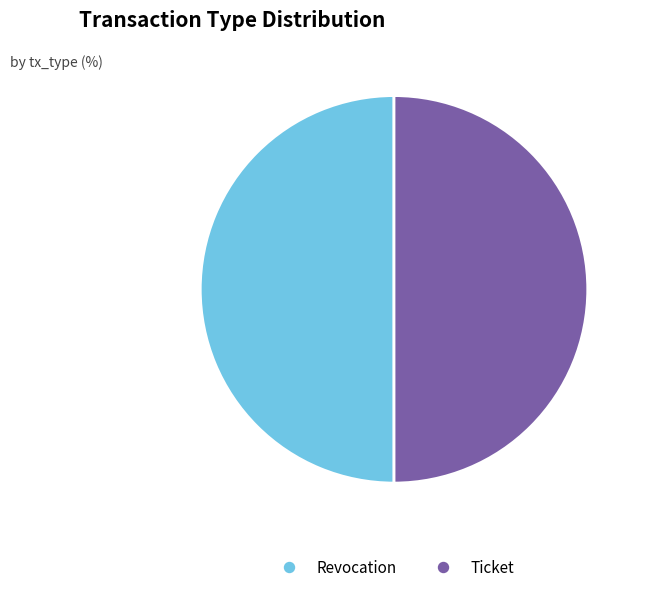

How many slices are in this pie chart?

2